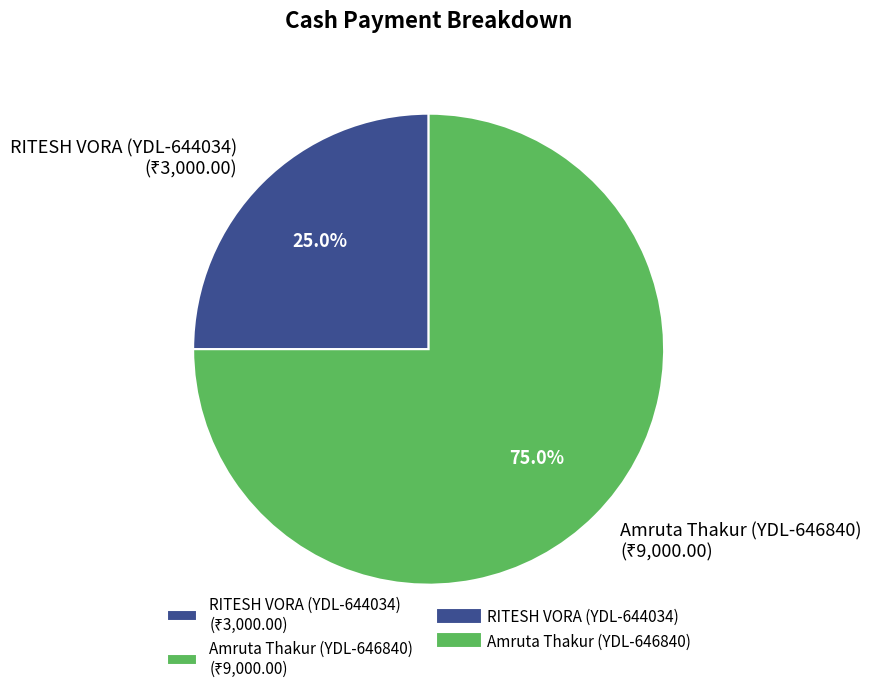

What is the majority slice?

Amruta Thakur (YDL-646840)